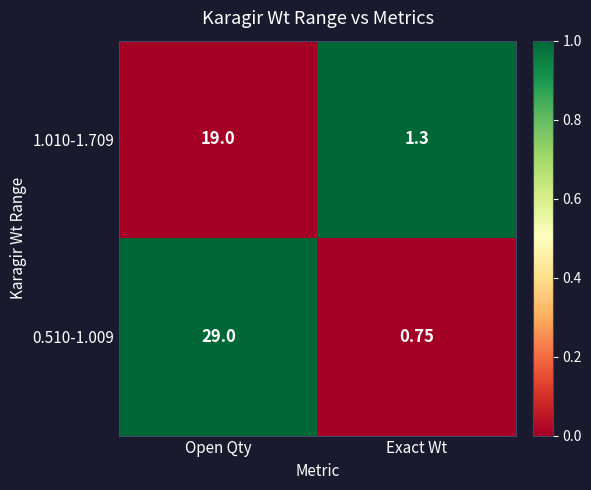

At which category is the sum across all series the highest?

Open Qty